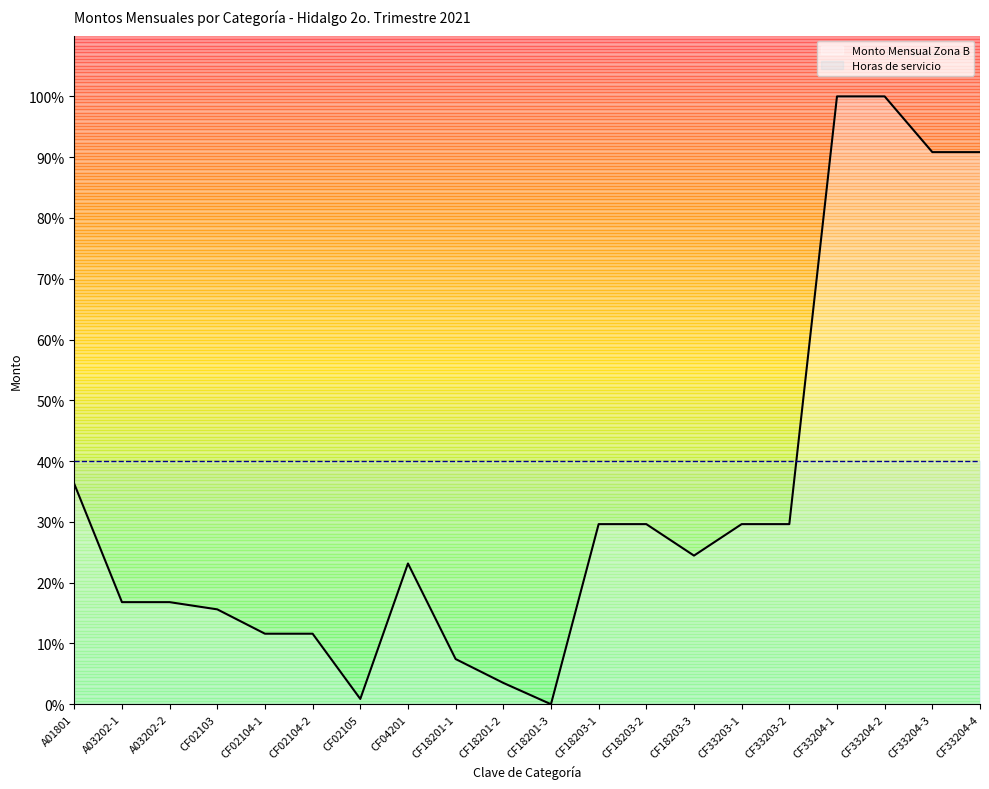

What is the change in value from A03202-2 to CF18201-1?

-9.4